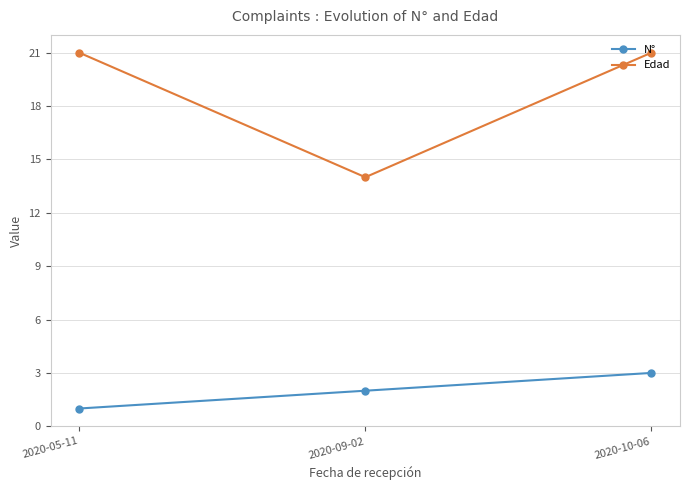

What is the label of the 1st point from the right?

2020-10-06